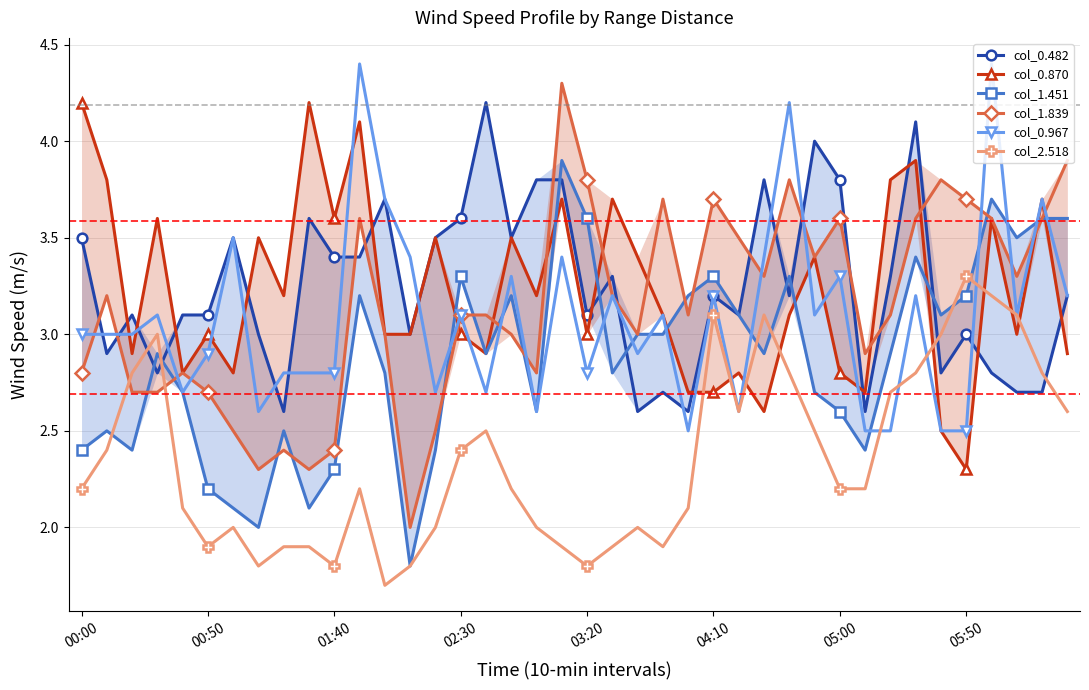

At which label does col_2.518 reach its peak?

05:50